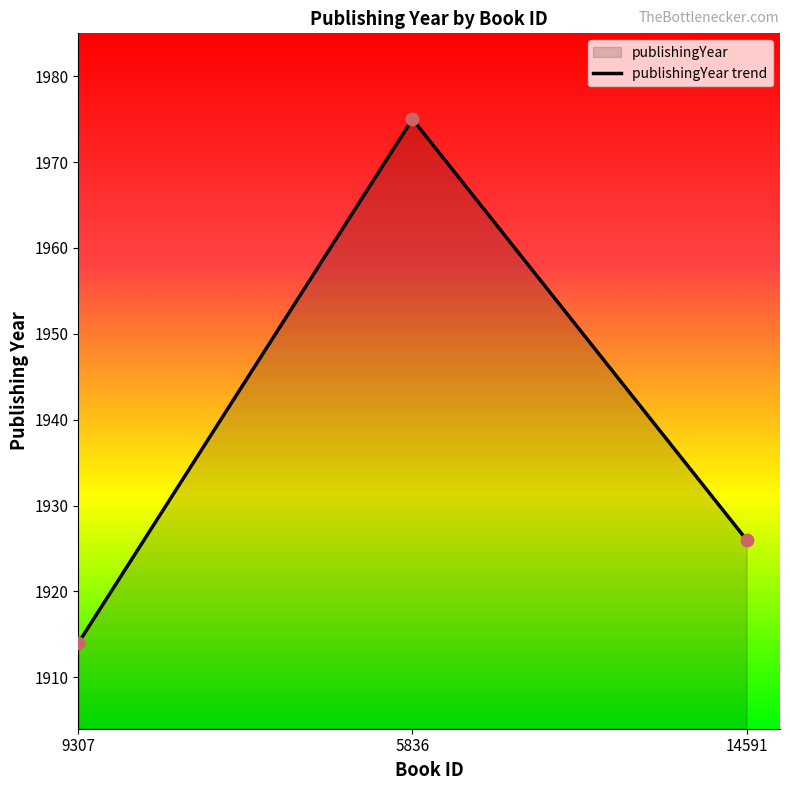

What is the change in value from 5836 to 14591?

-49